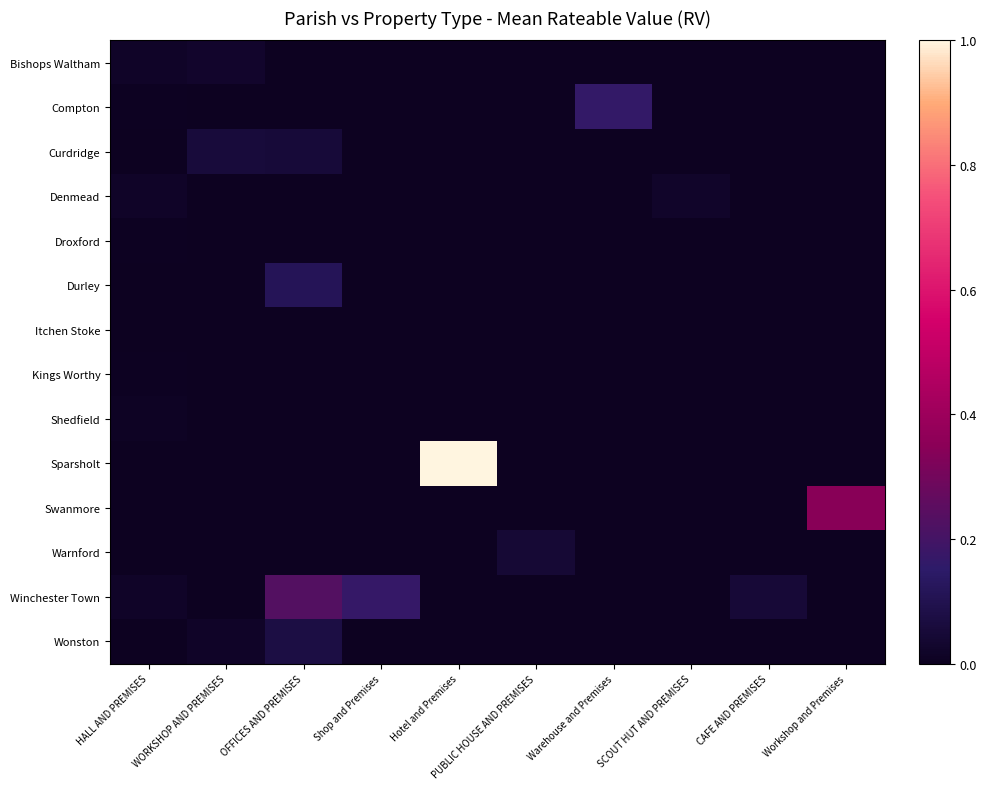

What is the total value across all series at WORKSHOP AND PREMISES?

0.1